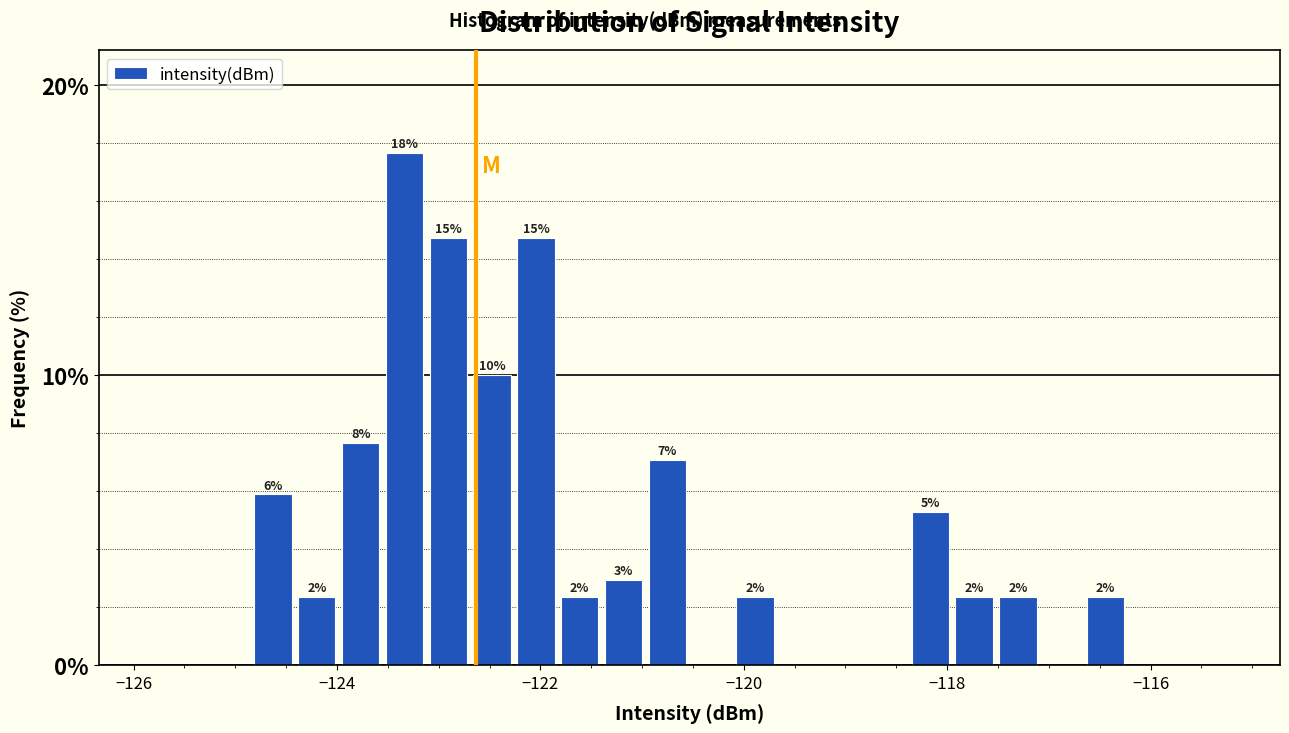

Around what value on the x-axis is the tallest bar? Give the approximate position of its centre, as read against the axis.

-123.4